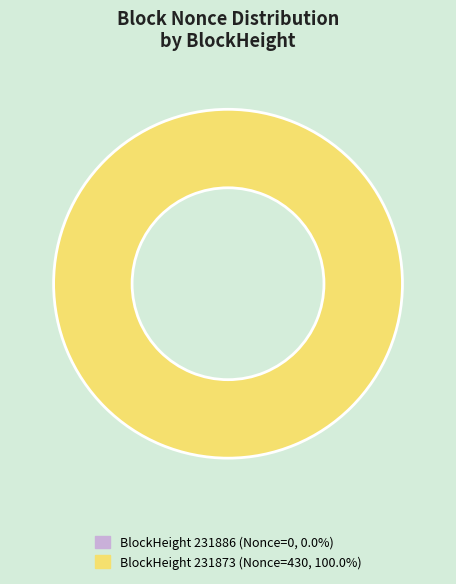

Is it true that 231886 is 13% of the pie?

False